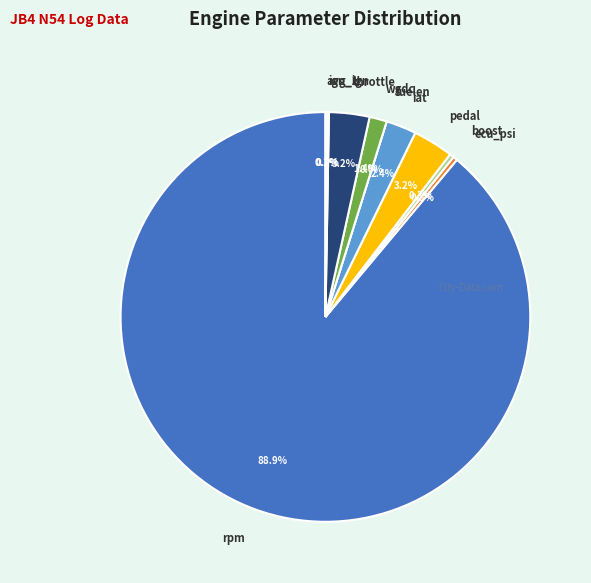

Combined, what portion of the pie is rpm and ign_1?

89.0%